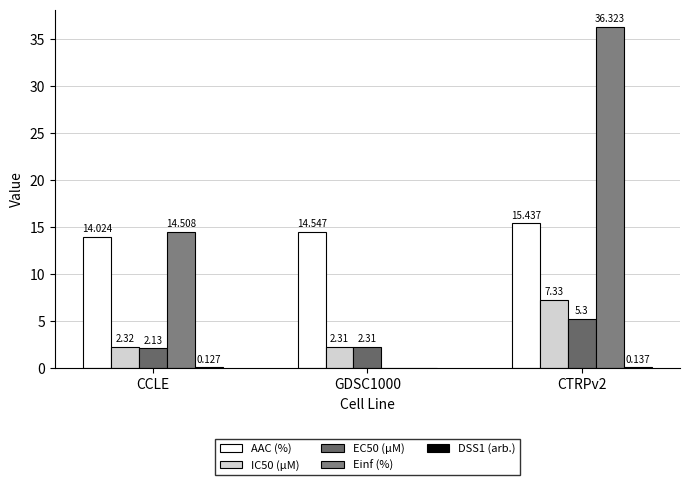

What is the average value of the Einf (%) series?

16.9